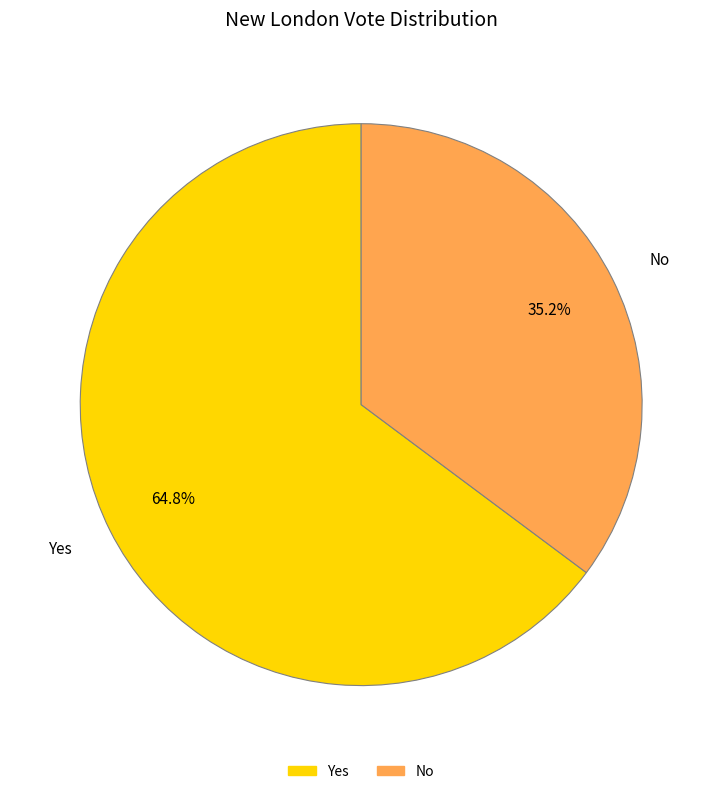

Which category has the biggest portion of the pie?

Yes